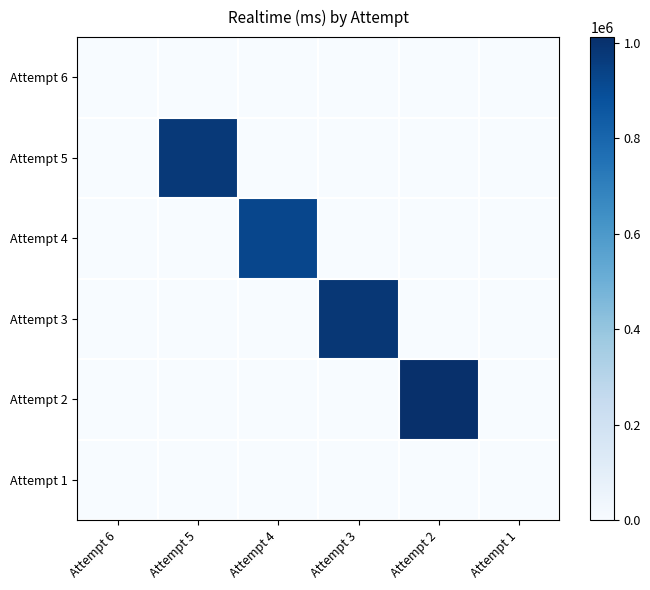

List the series in order of their peak value, highest first.

Attempt 2, Attempt 3, Attempt 5, Attempt 4, Attempt 6, Attempt 1